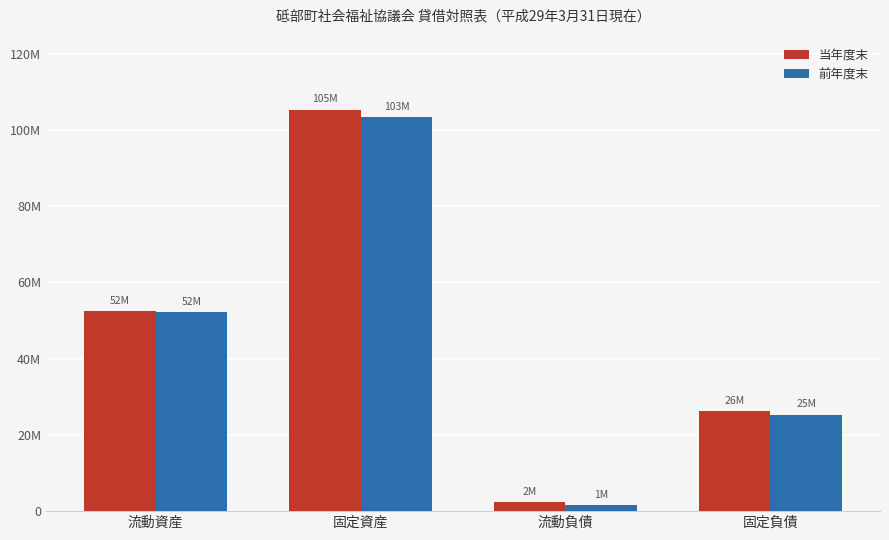

What is the average value of the 当年度末 series?

46560314